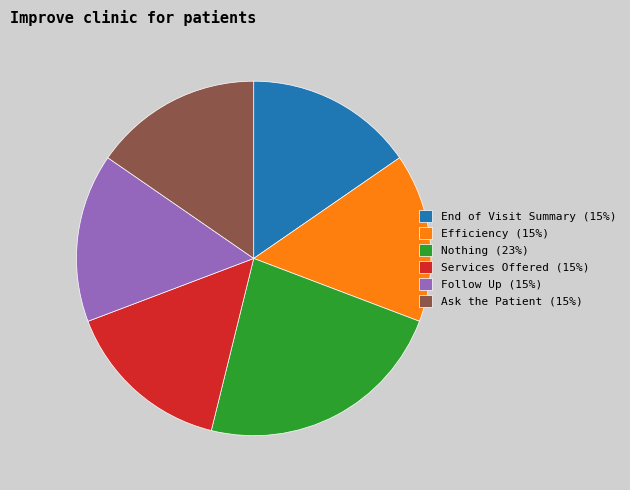

Do Follow Up (15%) and End of Visit Summary (15%) together represent more than half of the pie?

No